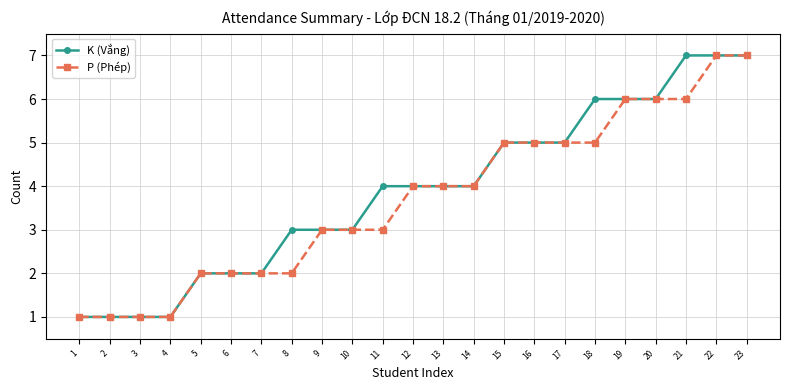

What are all the series names shown in the legend?

K (Vắng), P (Phép)